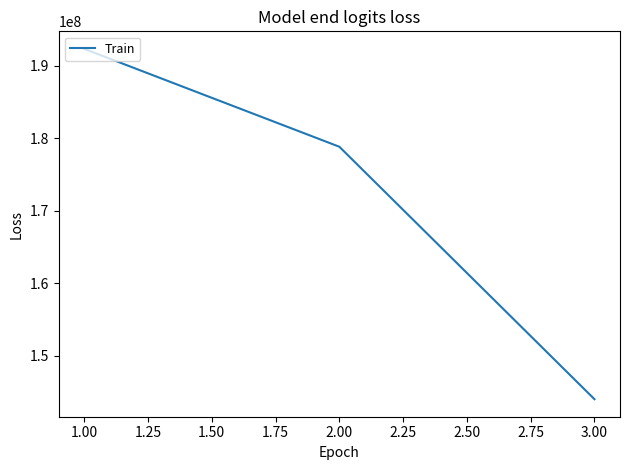

Which category has the highest value across all series?

1.00